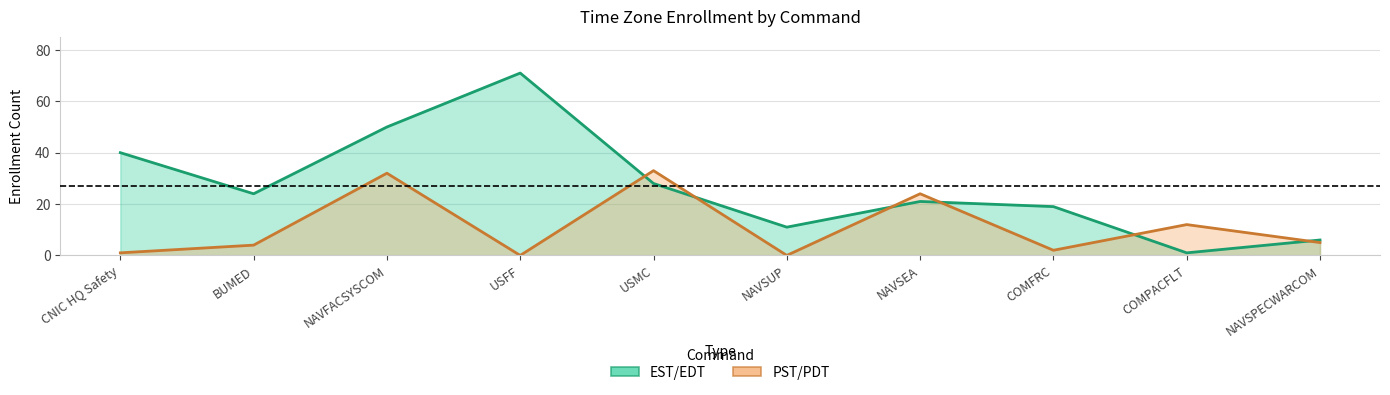

What is the maximum value for EST/EDT?

71